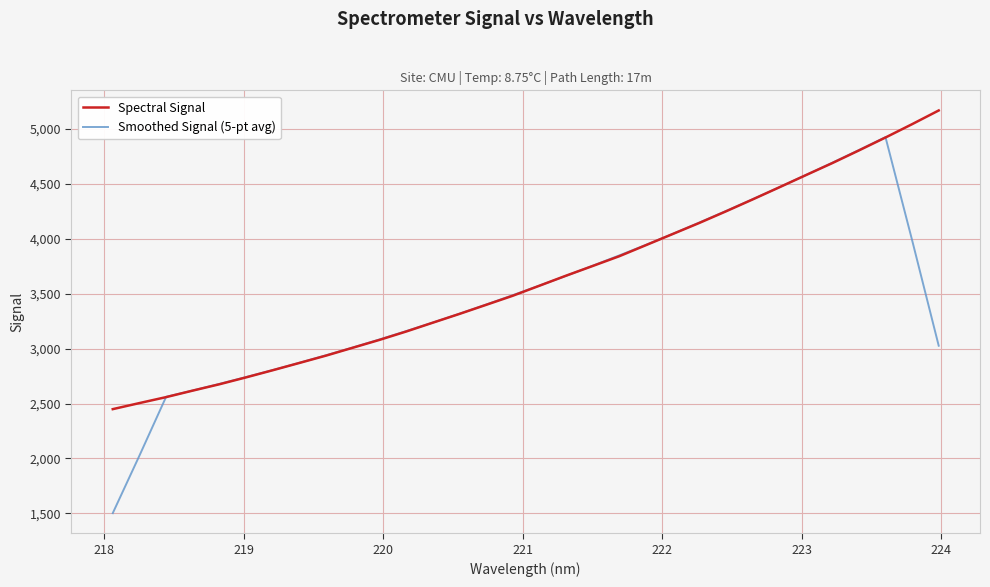

Which series has the widest spread of values?

Smoothed Signal (5-pt avg)